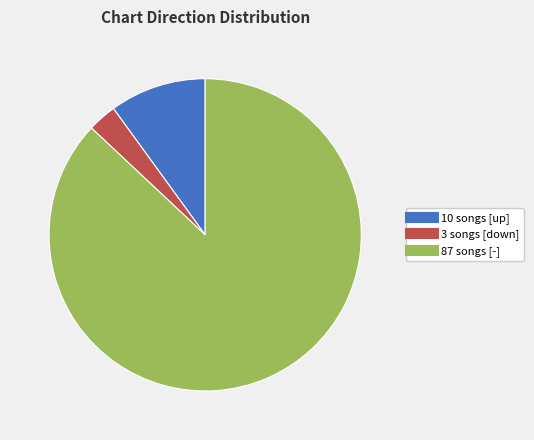

Does any single category account for the majority?

Yes